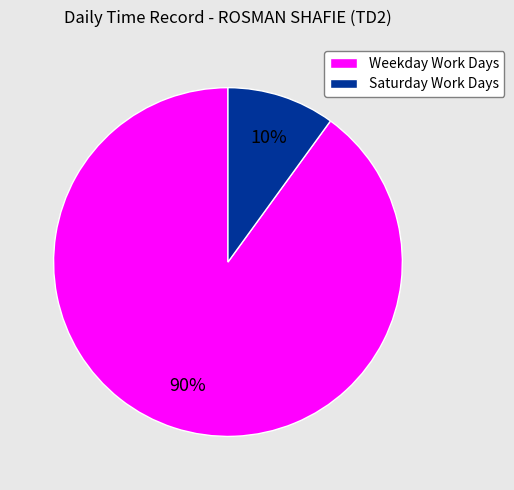

To the nearest percent, what is the difference between the Saturday Work Days and Weekday Work Days slice percentages?

80%